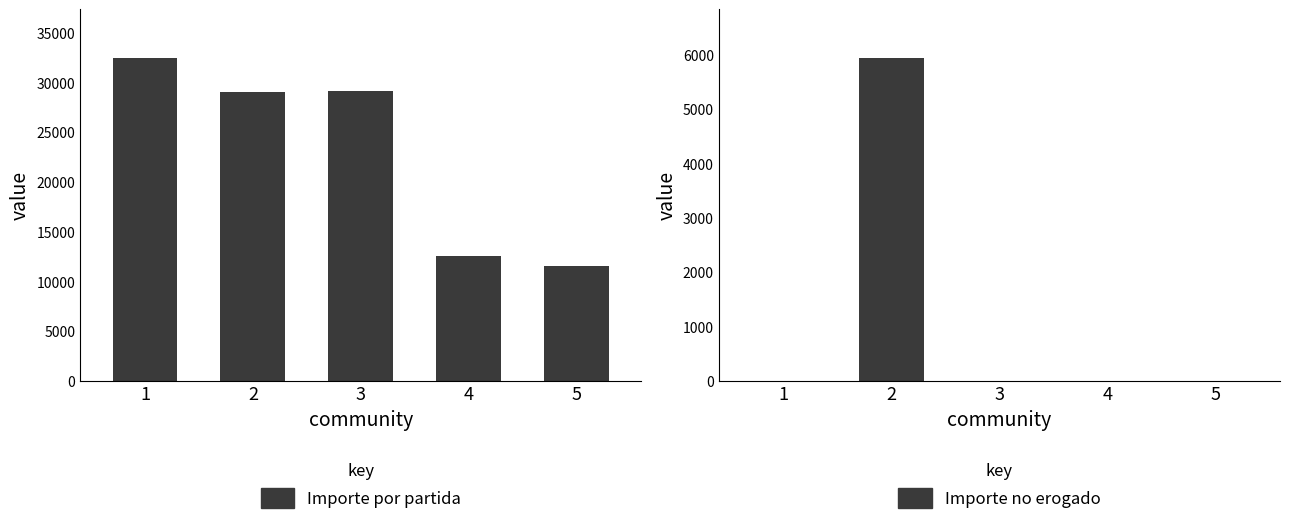

What are all the series names shown in the legend?

Importe por partida, Importe no erogado